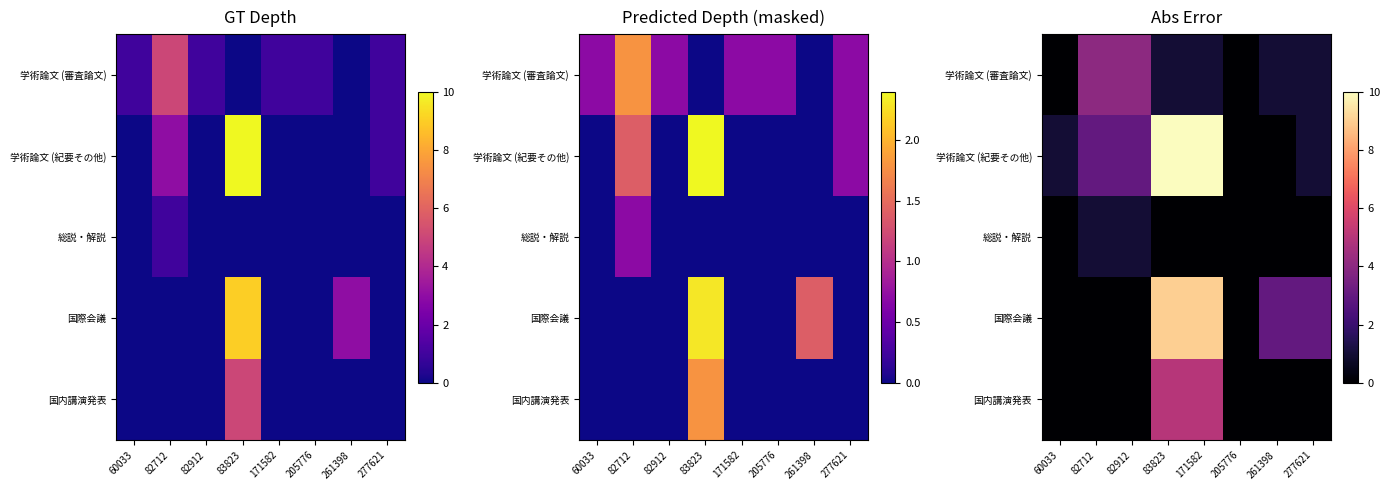

The value of 学術論文 (審査論文) at 60033 is 0. True or false?

True